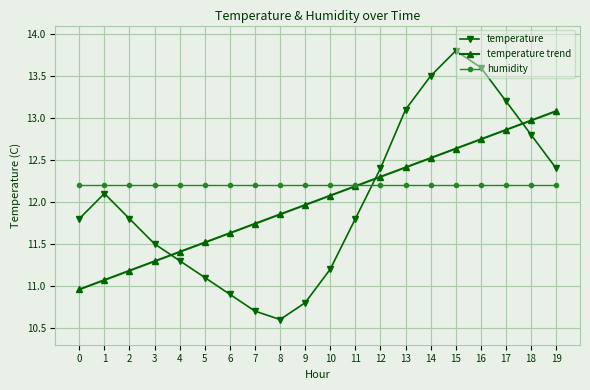

What is the sum of all temperature trend values?

240.4